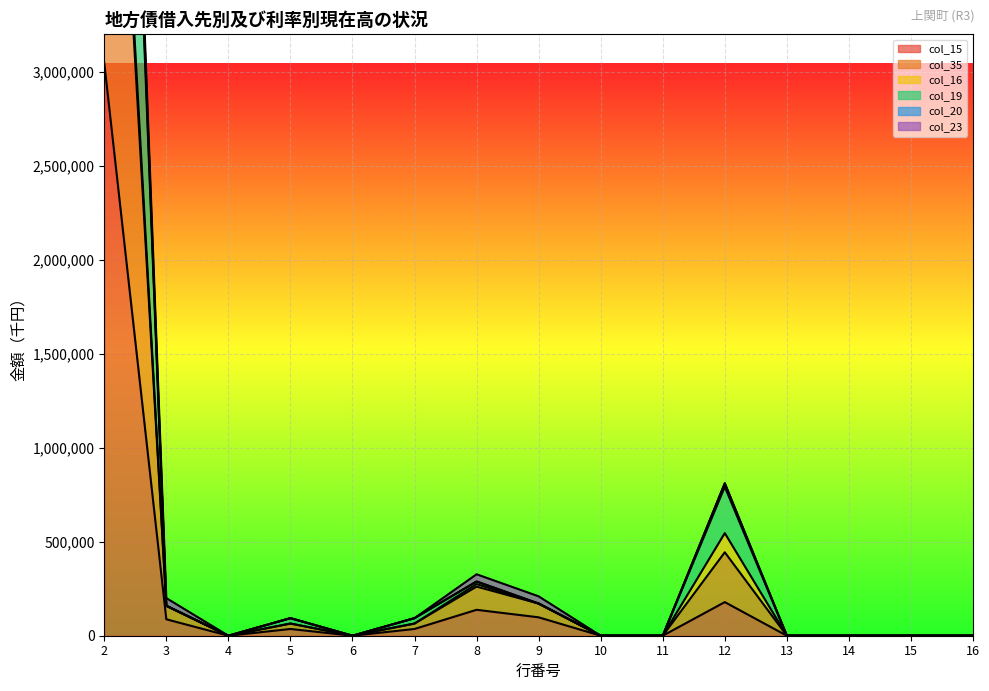

How many positive values does the col_20 series have?

7